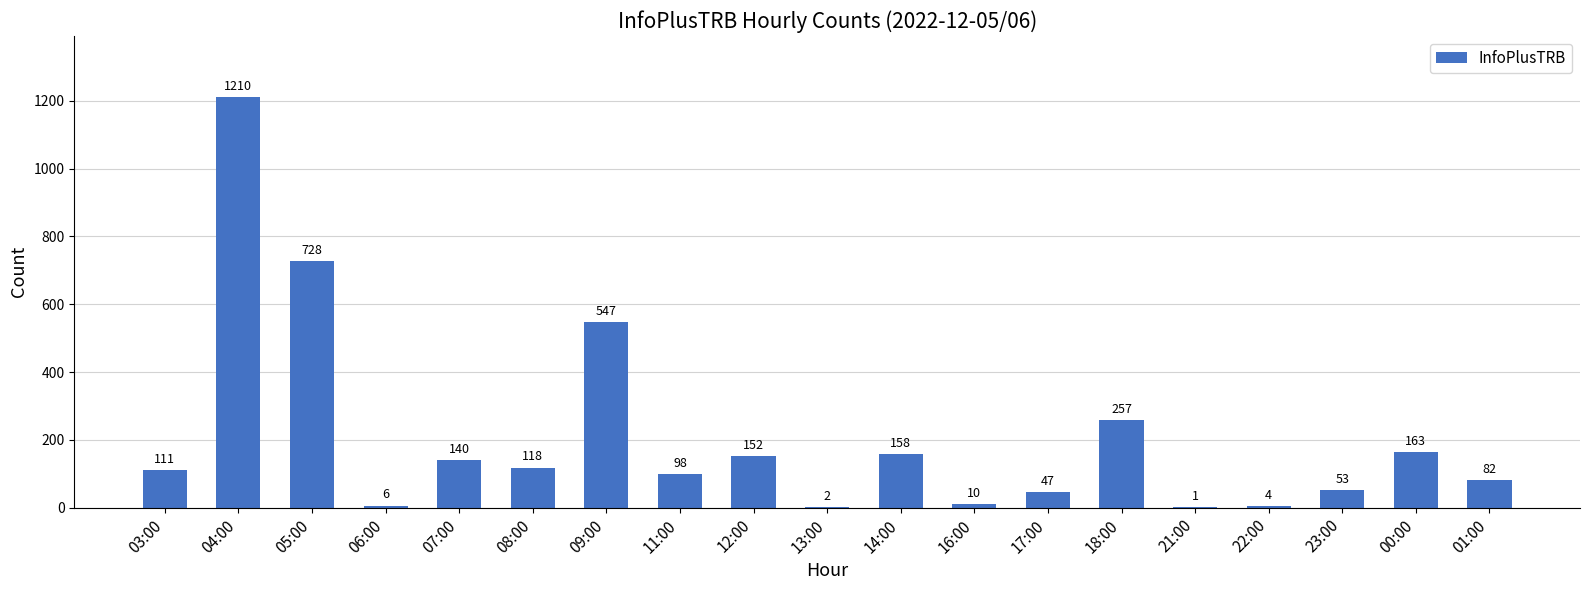

Where is the data nearest to the value 605?

09:00